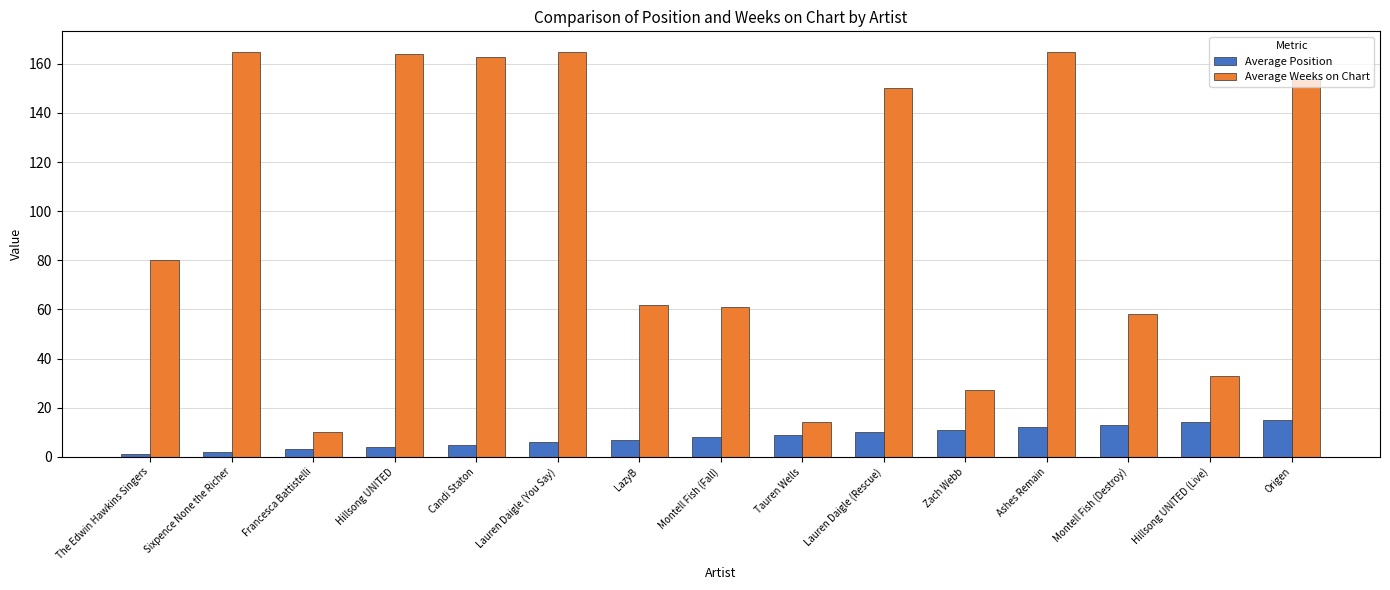

What is the value of the Average Position bar at the 12th from the left?

12